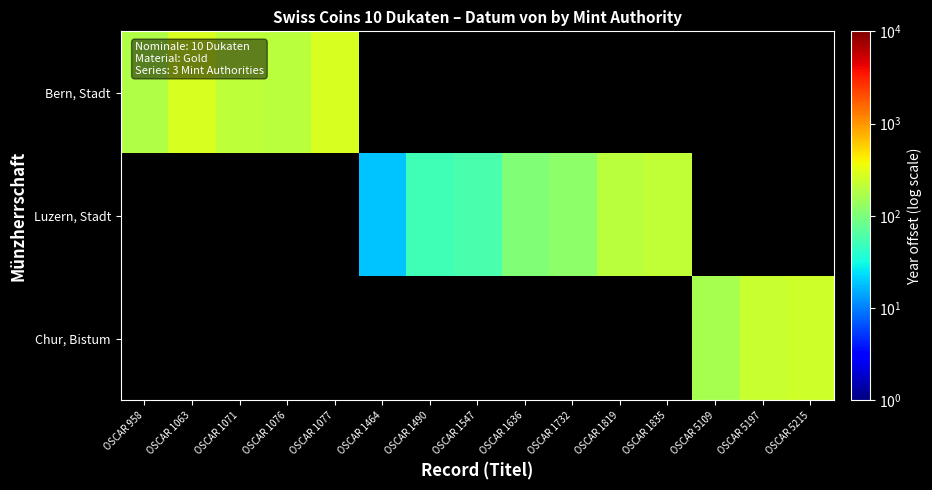

What is the minimum value for Bern, Stadt?

182.0